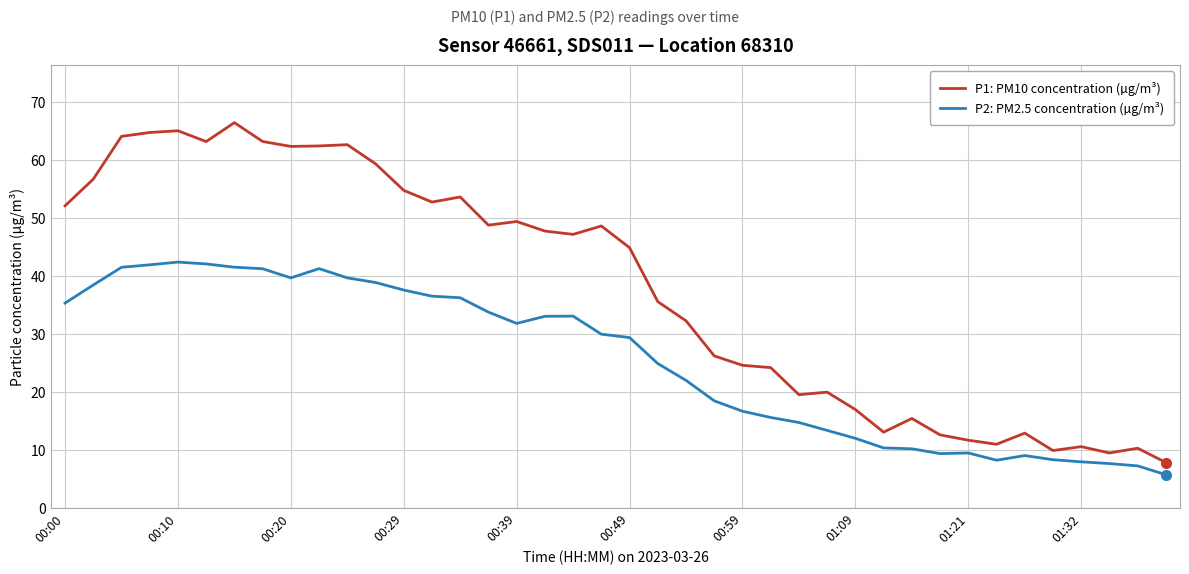

List the series in order of their overall mean, highest first.

P1: PM10 concentration (µg/m³), P2: PM2.5 concentration (µg/m³)